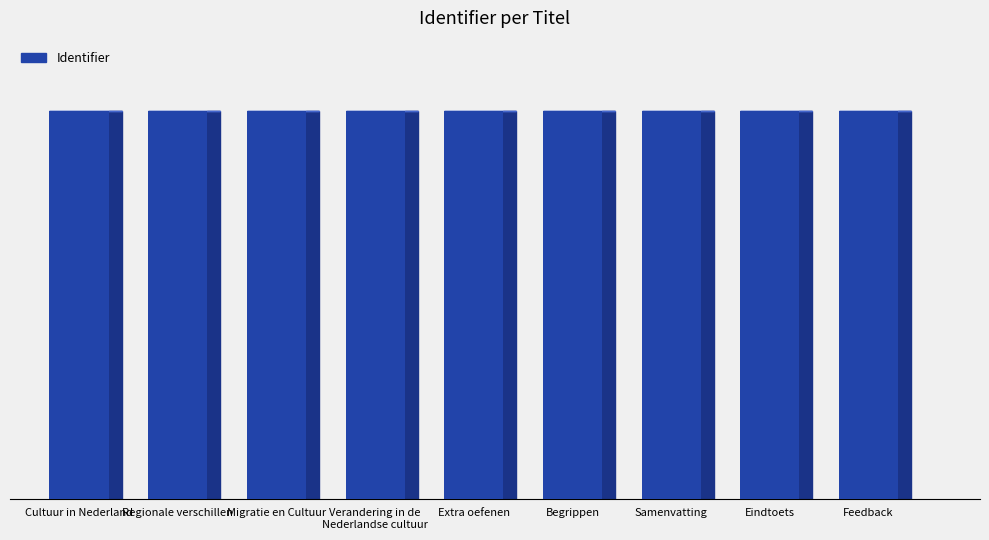

What is the minimum value shown in the chart?

7509767